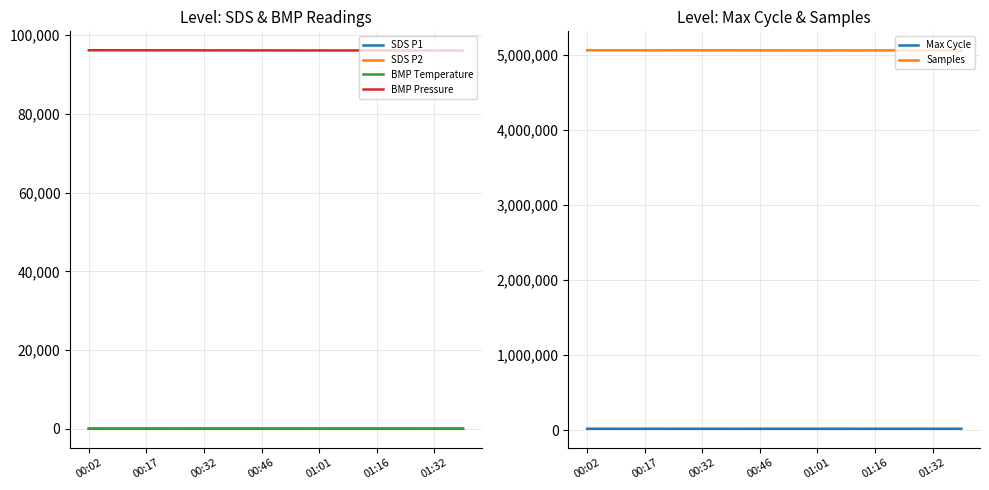

True or false: BMP Temperature has more than 0 points higher than both neighbors.

True